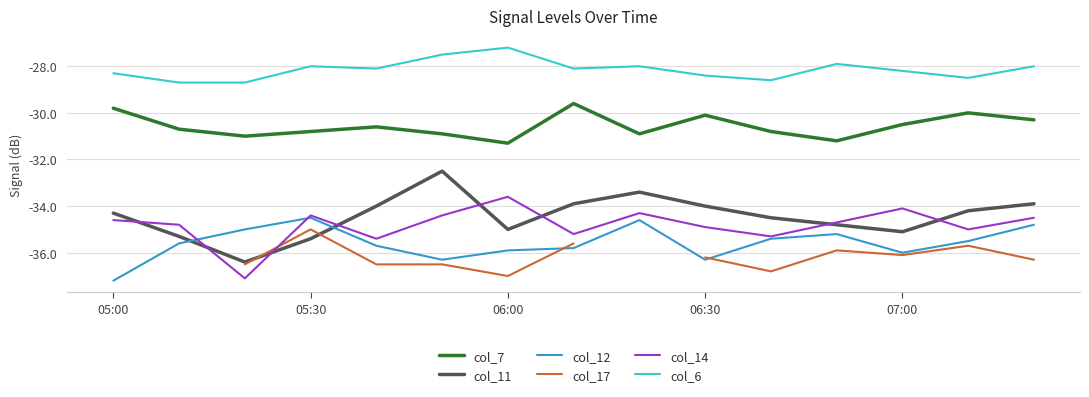

The col_12 series shows -57.0 at 8. True or false?

False